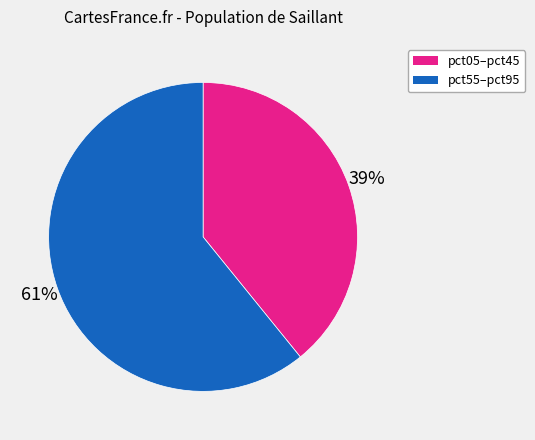

Is there any slice that represents more than half of the pie?

Yes